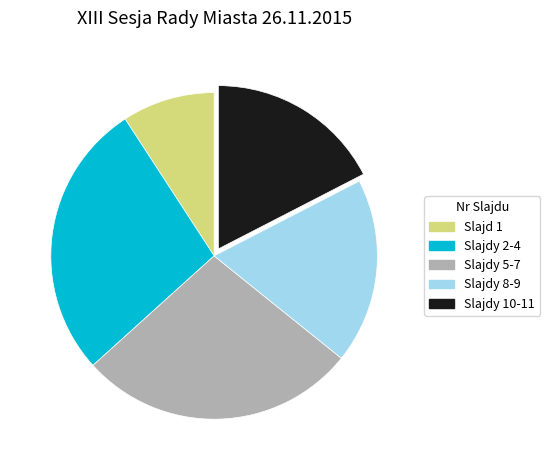

Between Slajdy 10-11 and Slajd 1, which is larger?

Slajdy 10-11